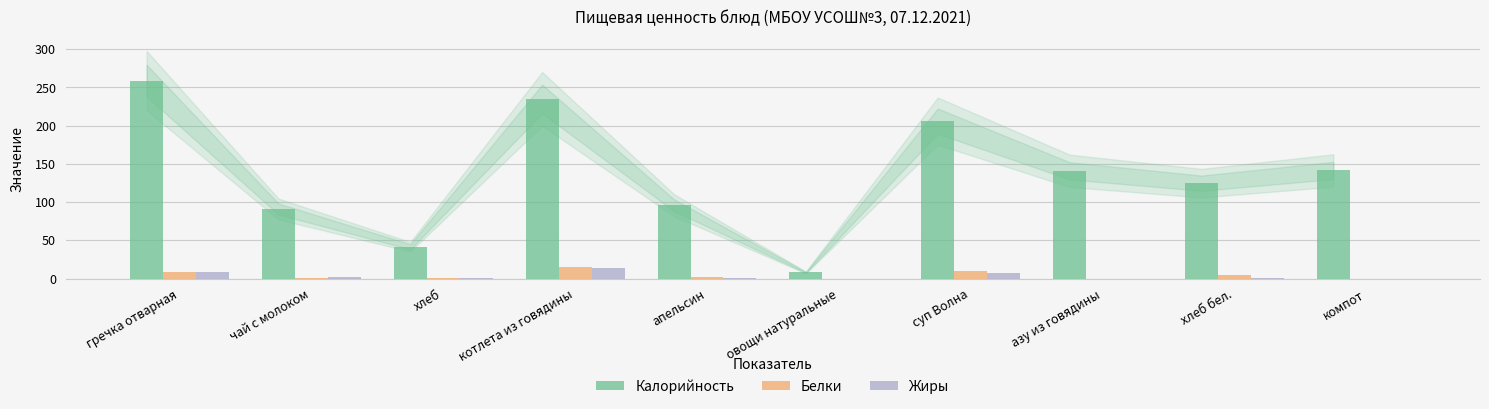

What is the sum of all Калорийность values?

1343.8